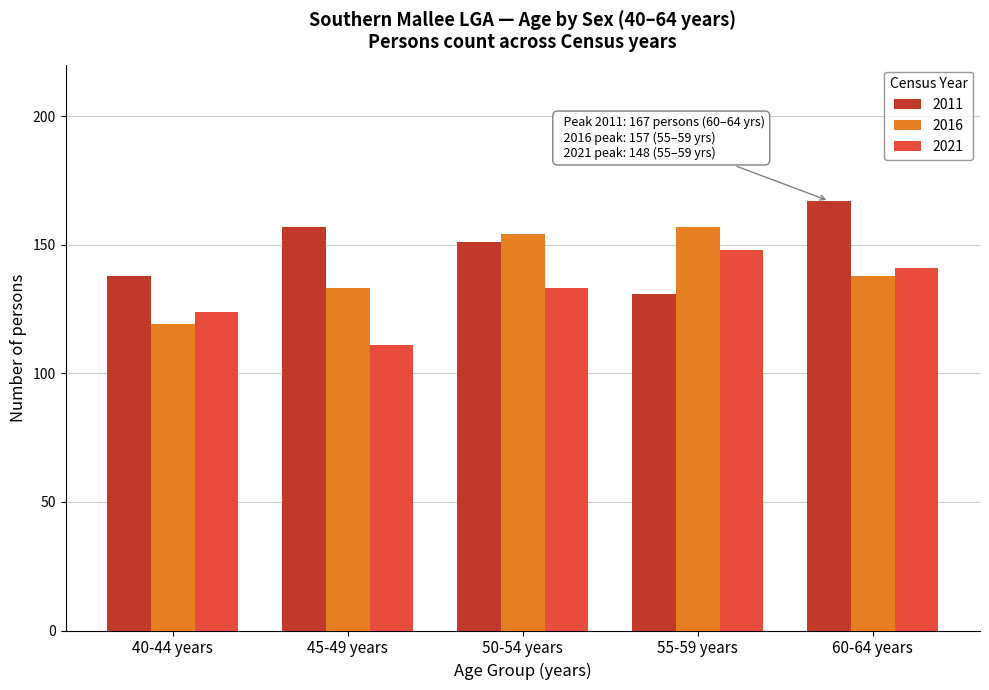

Reading right to left, list all the values displayed in this chart.

2011: 60-64 years=167	55-59 years=131	50-54 years=151	45-49 years=157	40-44 years=138
2016: 60-64 years=138	55-59 years=157	50-54 years=154	45-49 years=133	40-44 years=119
2021: 60-64 years=141	55-59 years=148	50-54 years=133	45-49 years=111	40-44 years=124